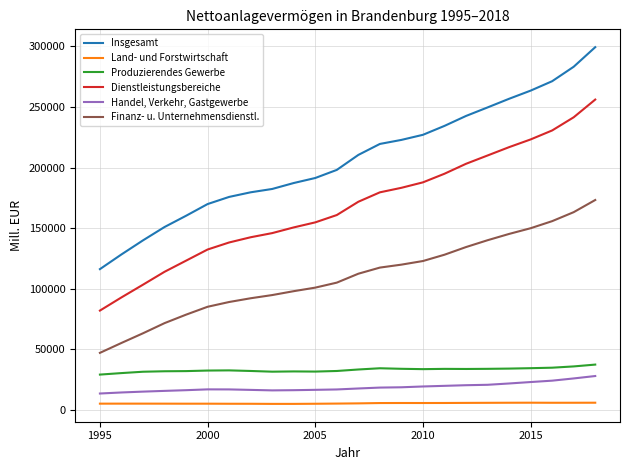

What is the highest value of the Handel, Verkehr, Gastgewerbe series?

27922.4